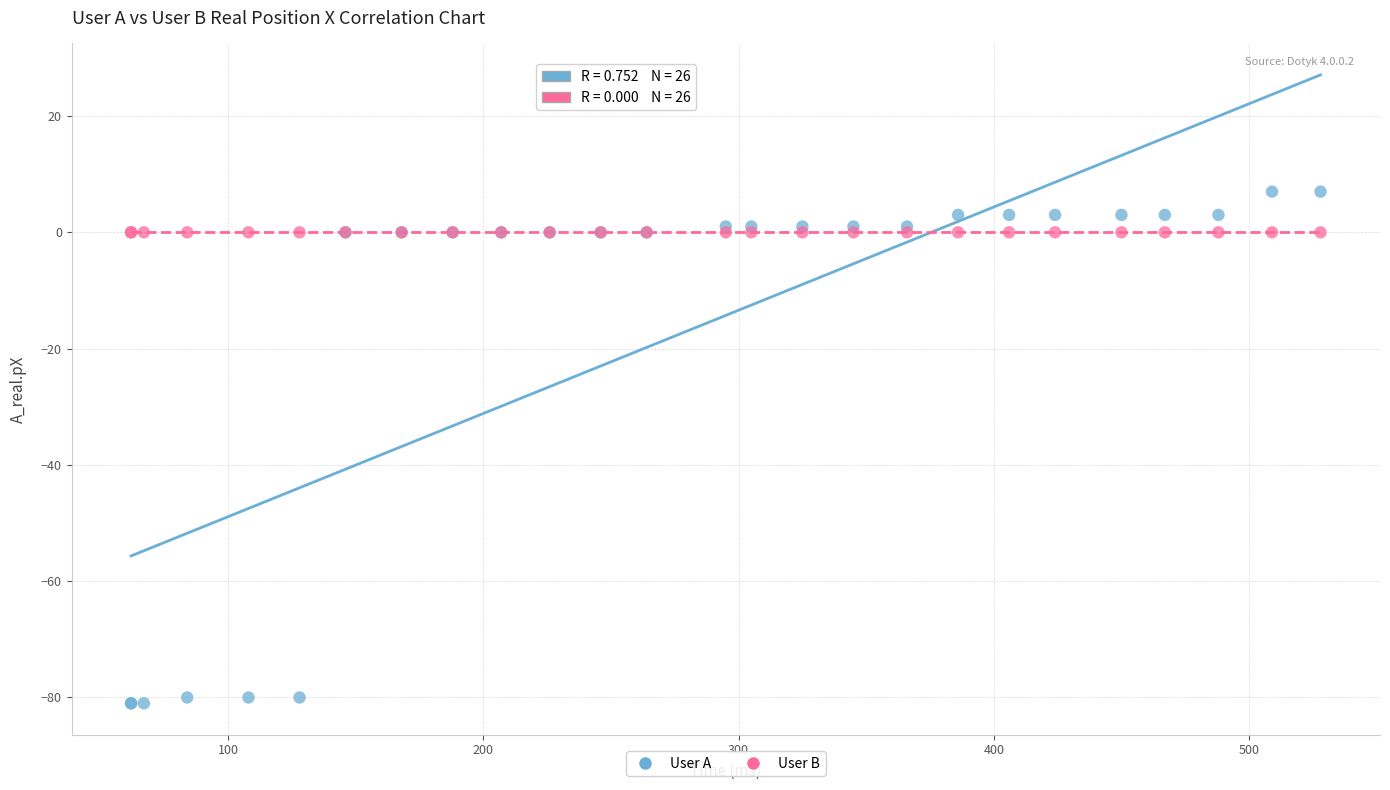

Which series reaches the maximum Y coordinate?

User A